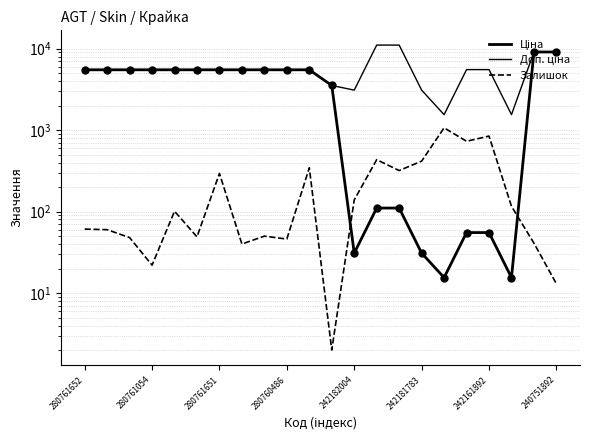

True or false: Залишок has a value of 209.4 at 14.

False